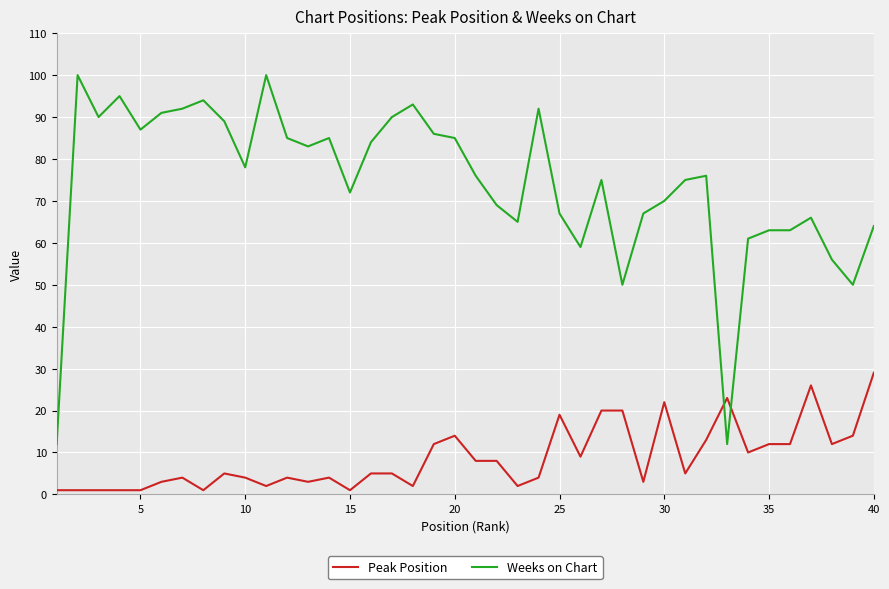

Which series ends up on top after the final intersection of Weeks on Chart and Peak Position?

Weeks on Chart